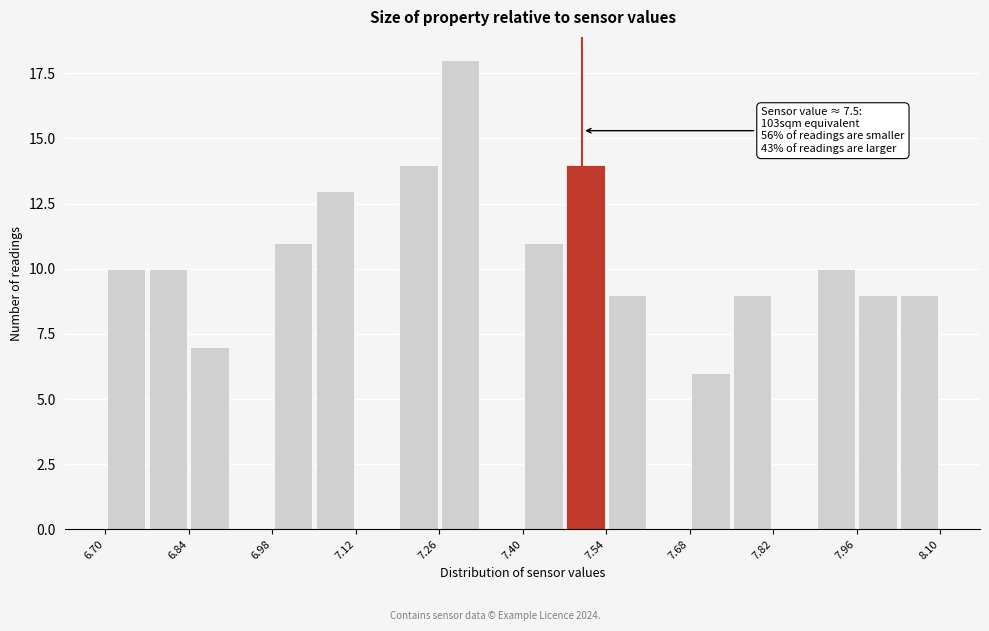

Read against the x-axis, roughly where is the centre of the tallest bar?

7.30